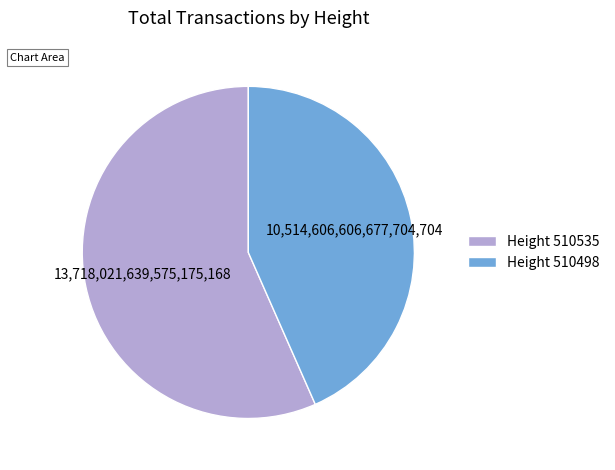

Which slice is the smallest?

Height 510498